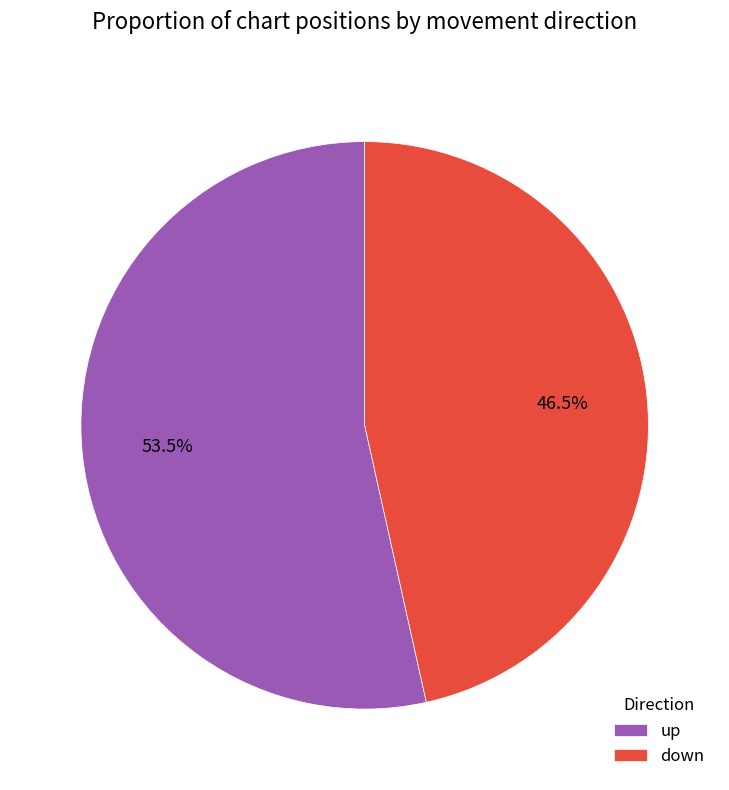

Which category has the biggest portion of the pie?

up